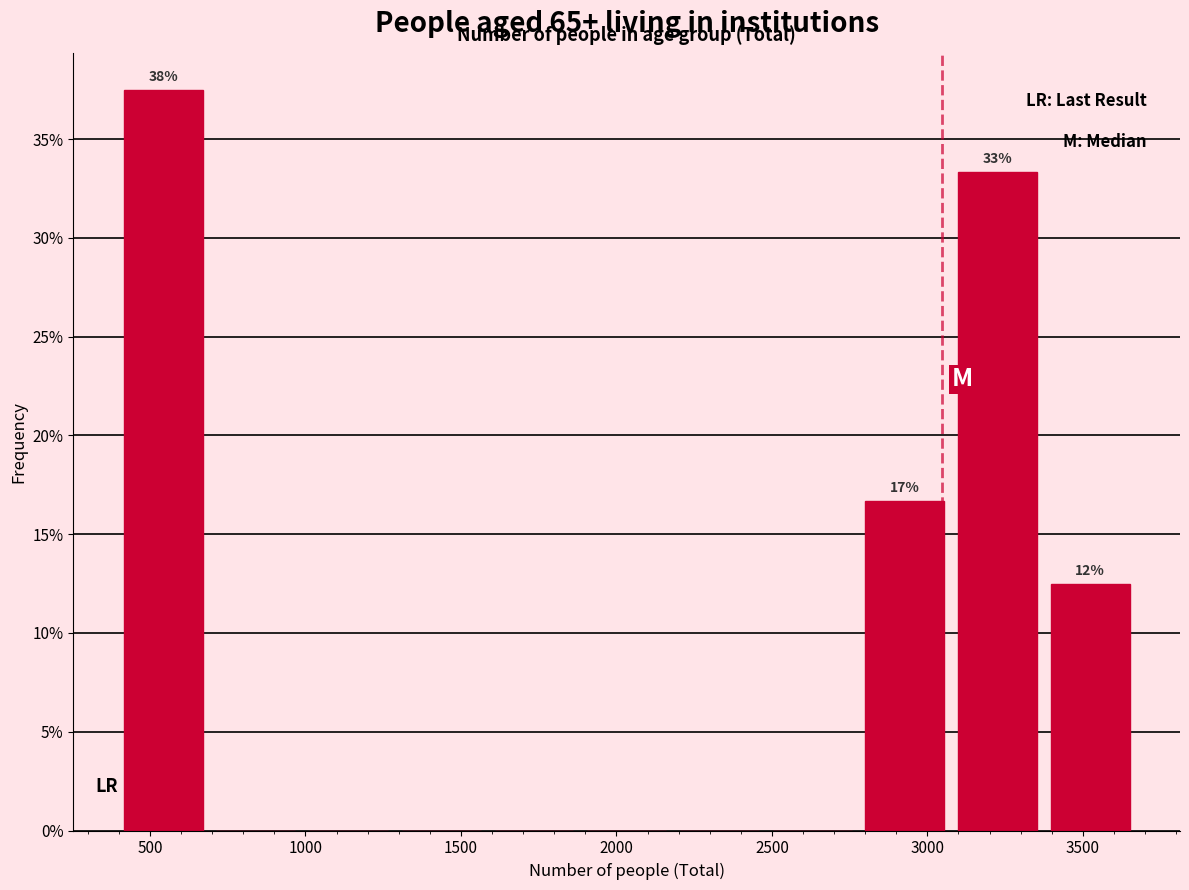

Which range on the x-axis has the tallest bar?

400 to 700